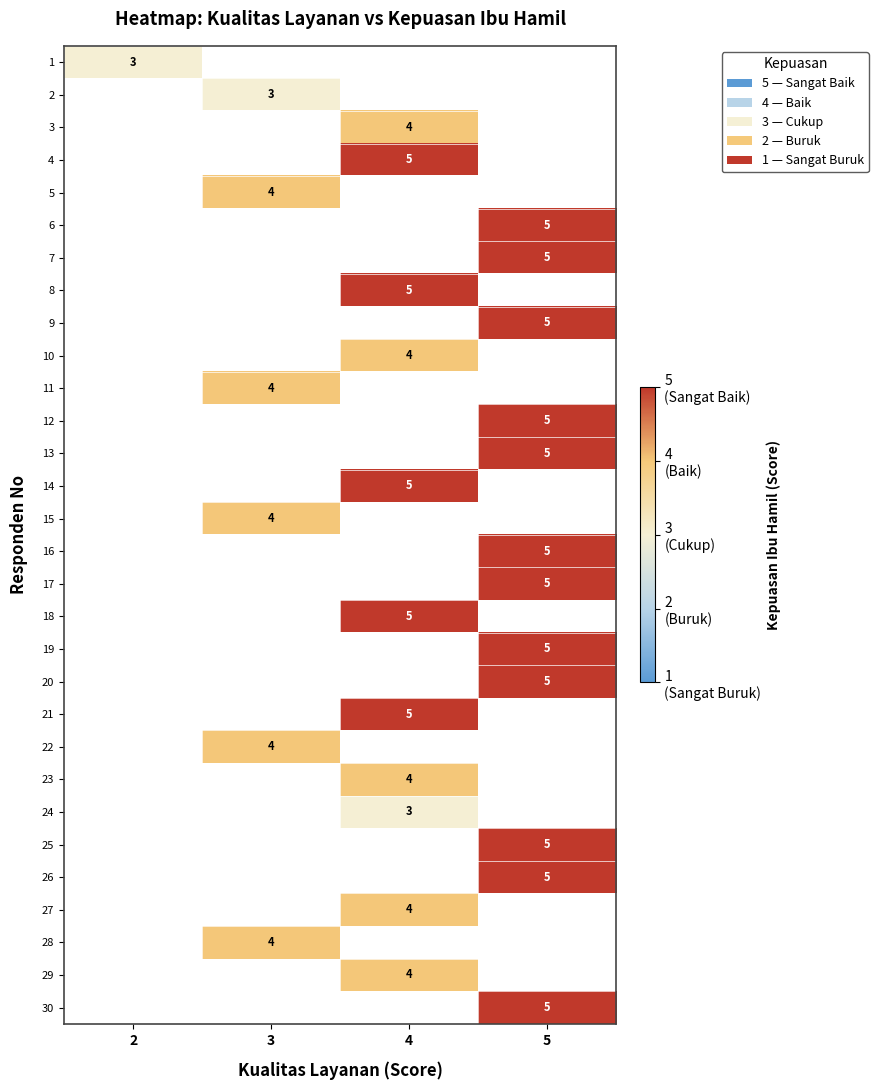

The value of 6 at 5 is 1. True or false?

False